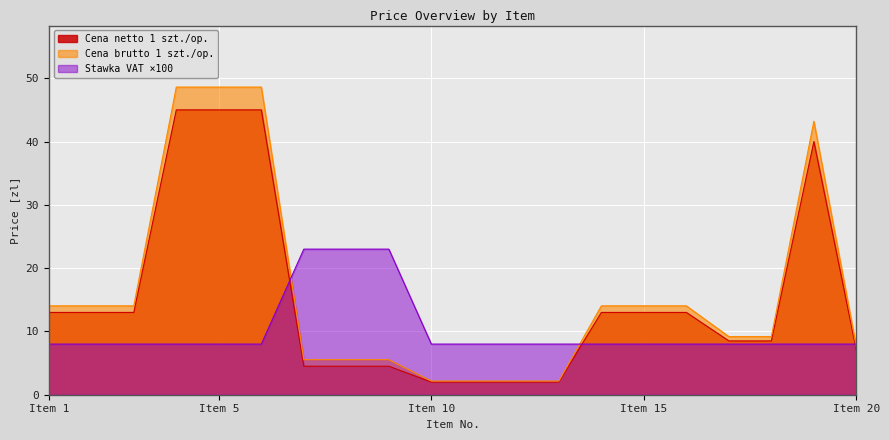

Which series has the largest total across all categories?

Cena brutto 1 szt./op.